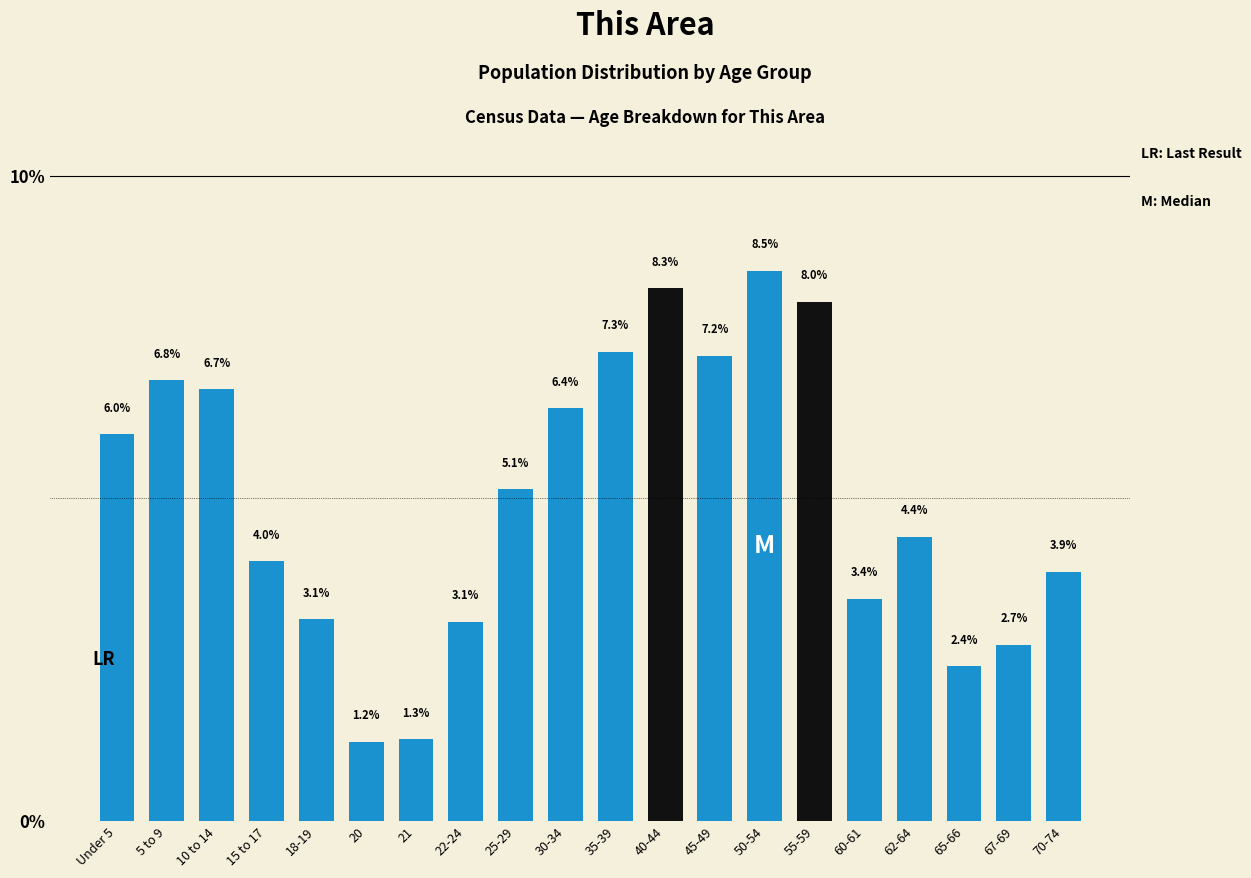

Reading left to right, transcribe all the data shown in this chart.

6.0	6.8	6.7	4.0	3.1	1.2	1.3	3.1	5.1	6.4	7.3	8.3	7.2	8.5	8.0	3.4	4.4	2.4	2.7	3.9